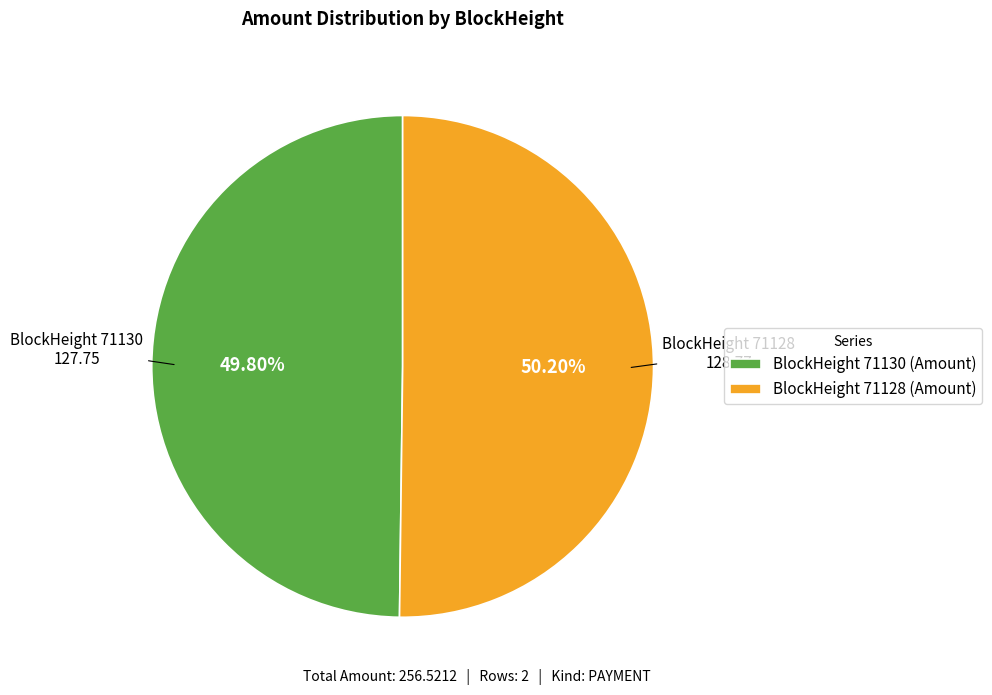

Do BlockHeight 71128 (Amount) and BlockHeight 71130 (Amount) together represent more than half of the pie?

Yes